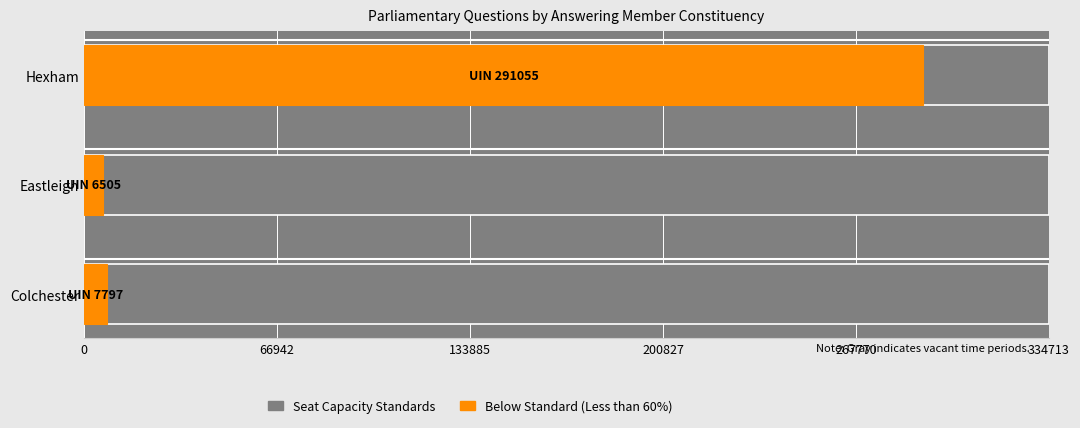

Reading left to right, extract all data points from this chart.

7797	6505	291055